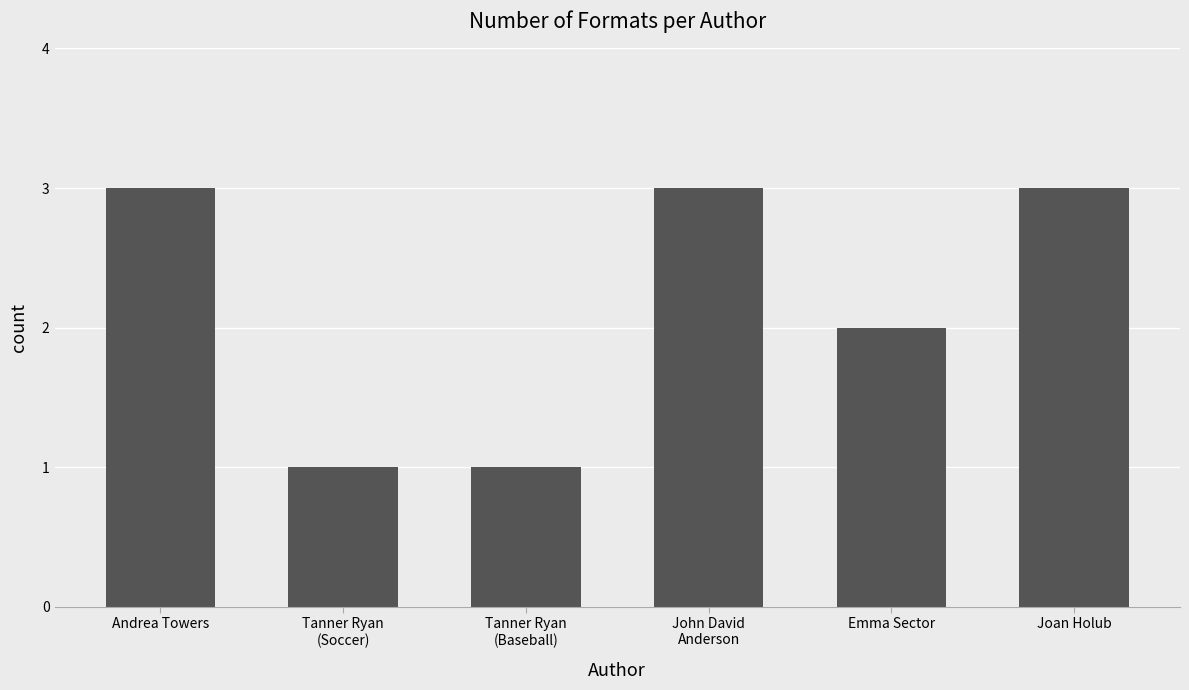

How many data points are less than 3?

3